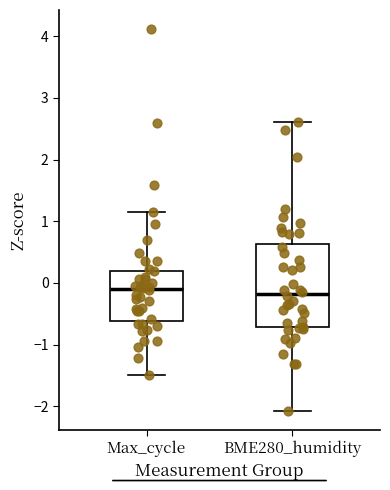

Reading left to right, transcribe this box plot: for each box, give where its median line is, the range the box spans, and where its two whiskers end, as read against the y-axis. The values are not printed on the chart, so give them approximately, as read against the axis.

Max_cycle: median -0.1, box -0.6 to 0.2, whiskers -1.5 to 1.2
BME280_humidity: median -0.2, box -0.7 to 0.6, whiskers -2.1 to 2.6